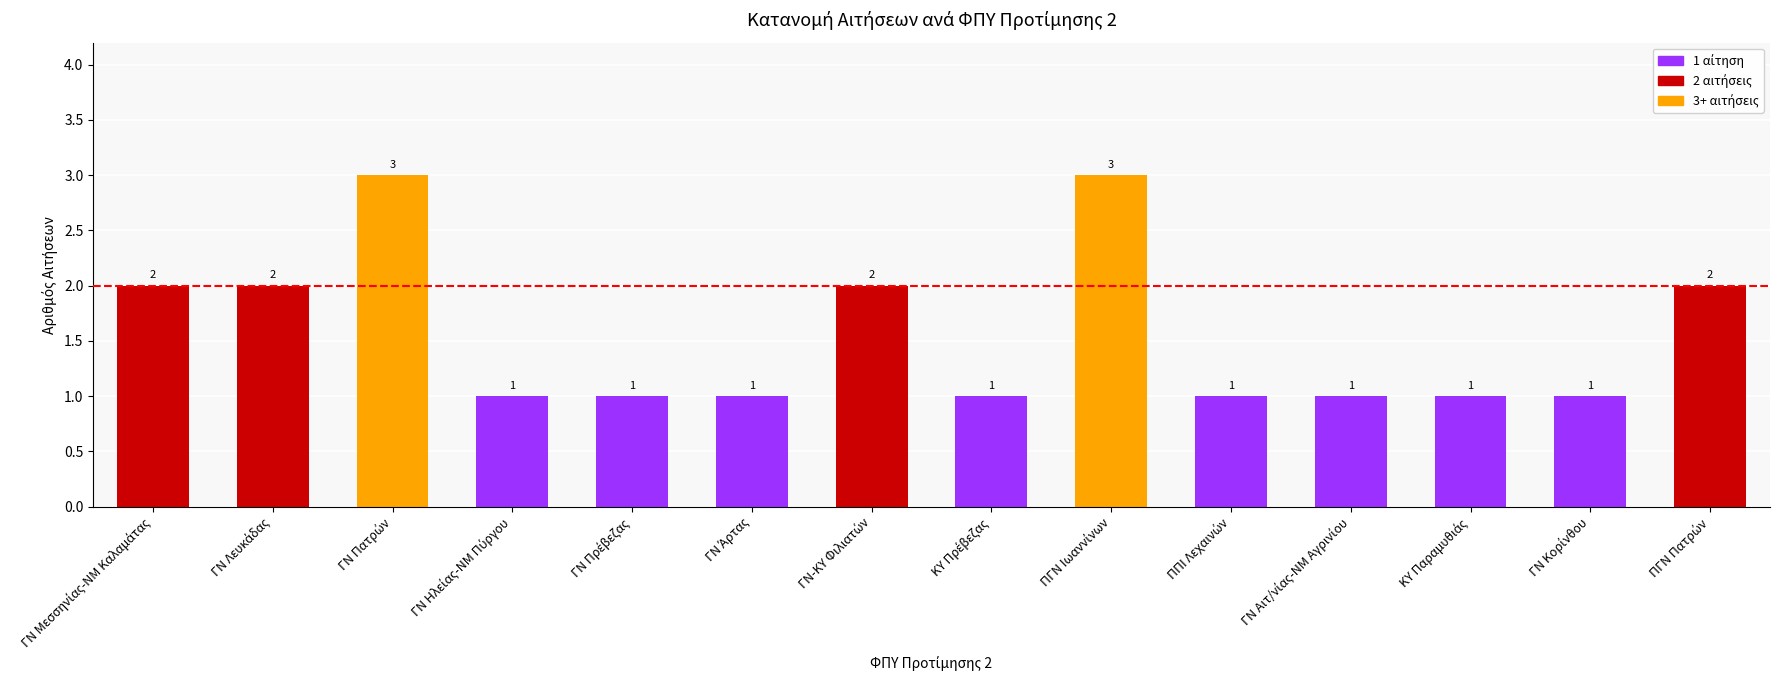

What is the sum of all values?

22